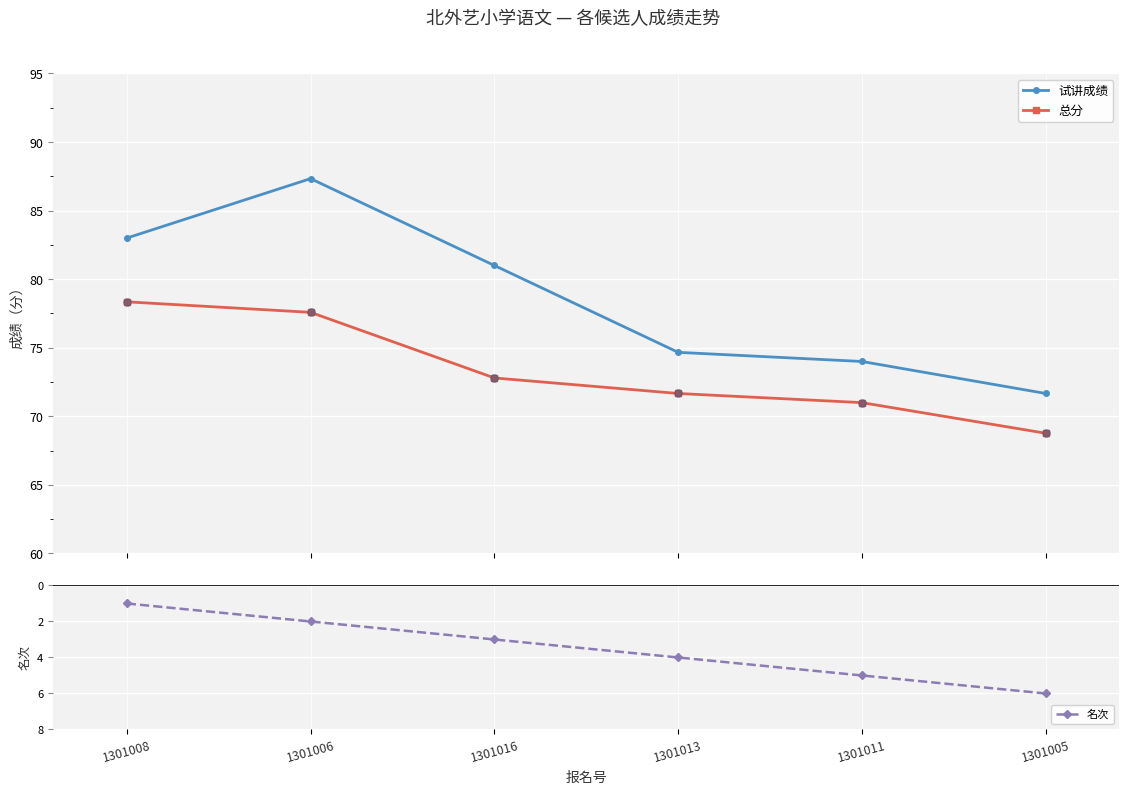

What are all the series names shown in the legend?

试讲成绩, 总分, 名次